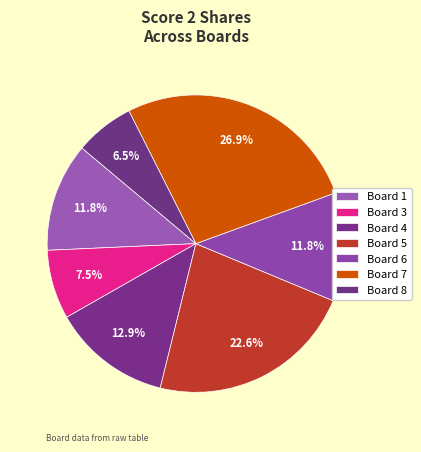

How many segments does this pie chart have?

7